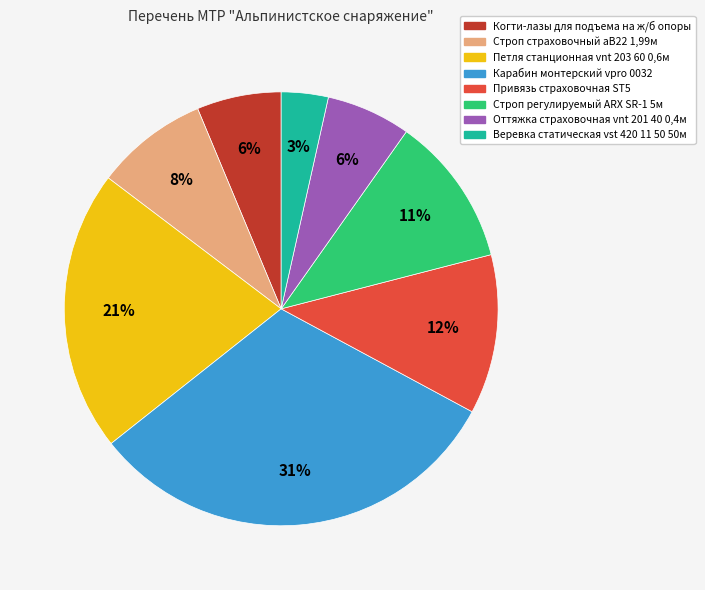

Between Петля станционная vnt 203 60 0,6м and Веревка статическая vst 420 11 50 50м, which is larger?

Петля станционная vnt 203 60 0,6м